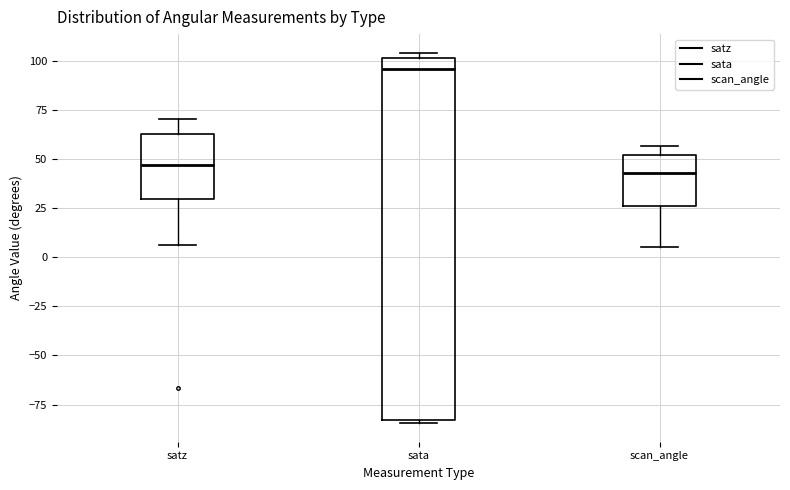

Reading left to right, transcribe this box plot: for each box, give where its median line is, the range the box spans, and where its two whiskers end, as read against the y-axis. The values are not printed on the chart, so give them approximately, as read against the axis.

satz: median 45, box 30 to 65, whiskers 5 to 70
sata: median 95, box -85 to 100, whiskers -85 (just below the box's lower edge) to 105
scan_angle: median 45, box 25 to 50, whiskers 5 to 55